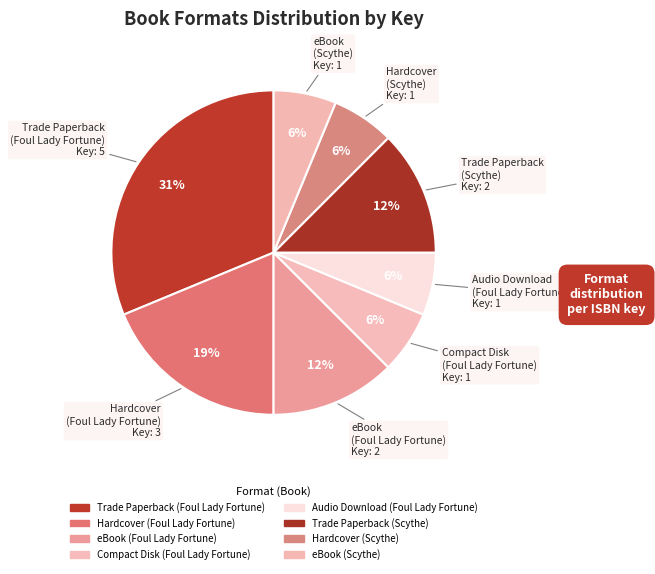

How many slices are in this pie chart?

8